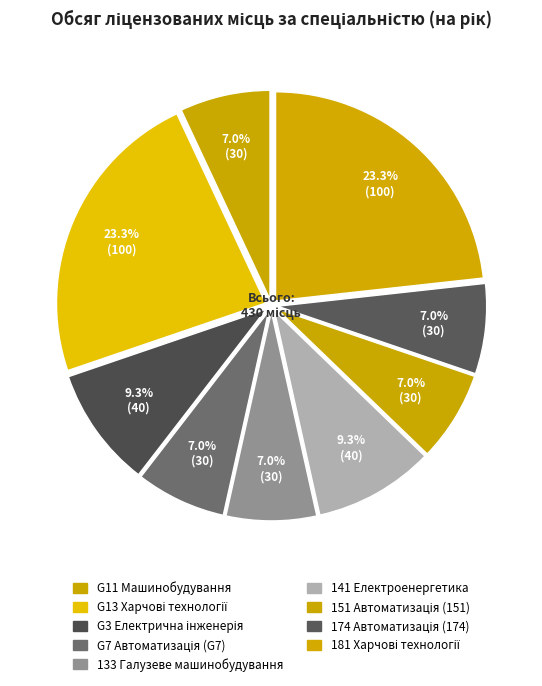

Approximately how many times larger is the value at 151 Автоматизація (151) compared to 133 Галузеве машинобудування?

1.0